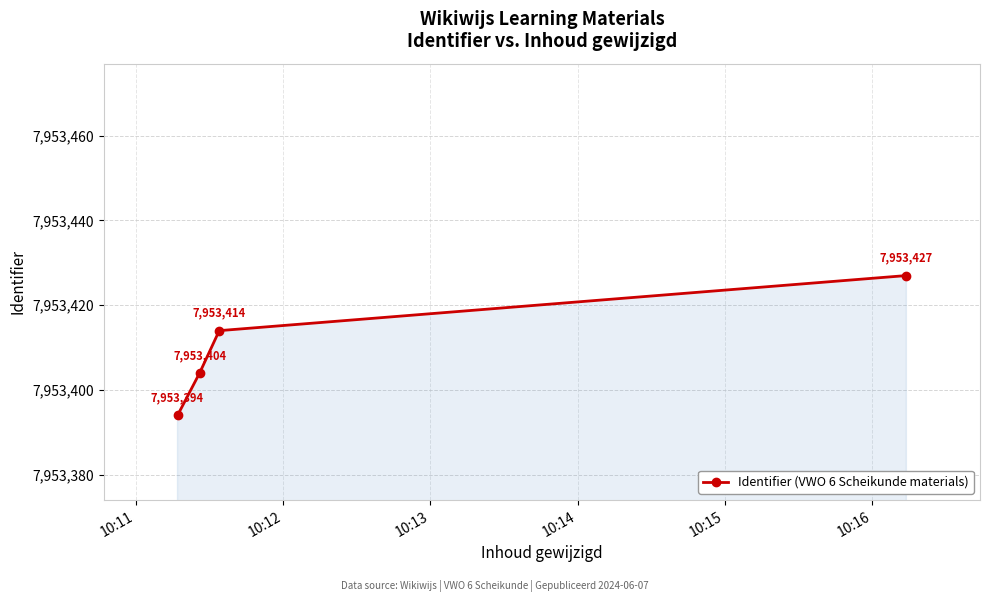

Reading right to left, what are all the values shown in this chart?

7953427	7953414	7953404	7953394